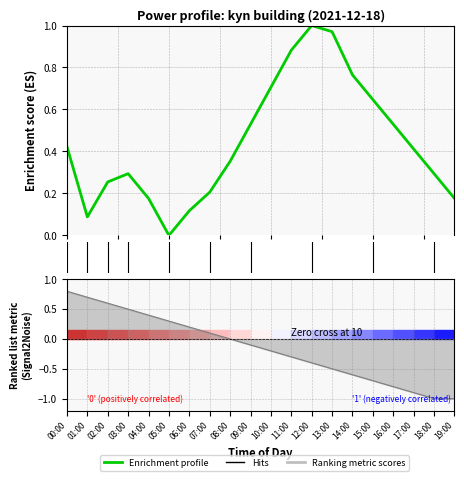

Which has a higher value, 16:00 or 01:00?

16:00